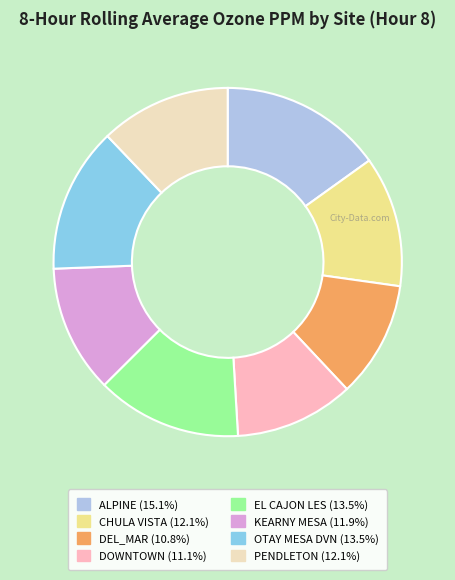

How many slices are in this pie chart?

8